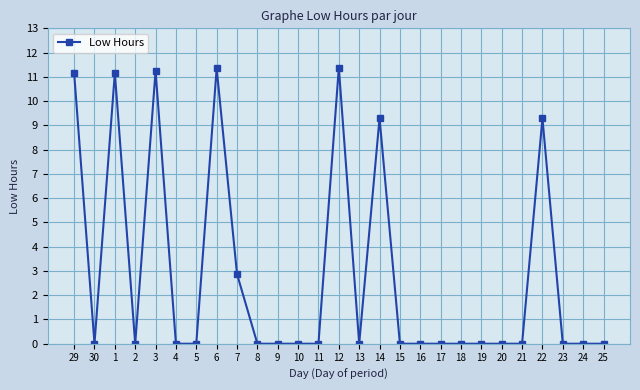

What is the label of the 14th point from the left?

12